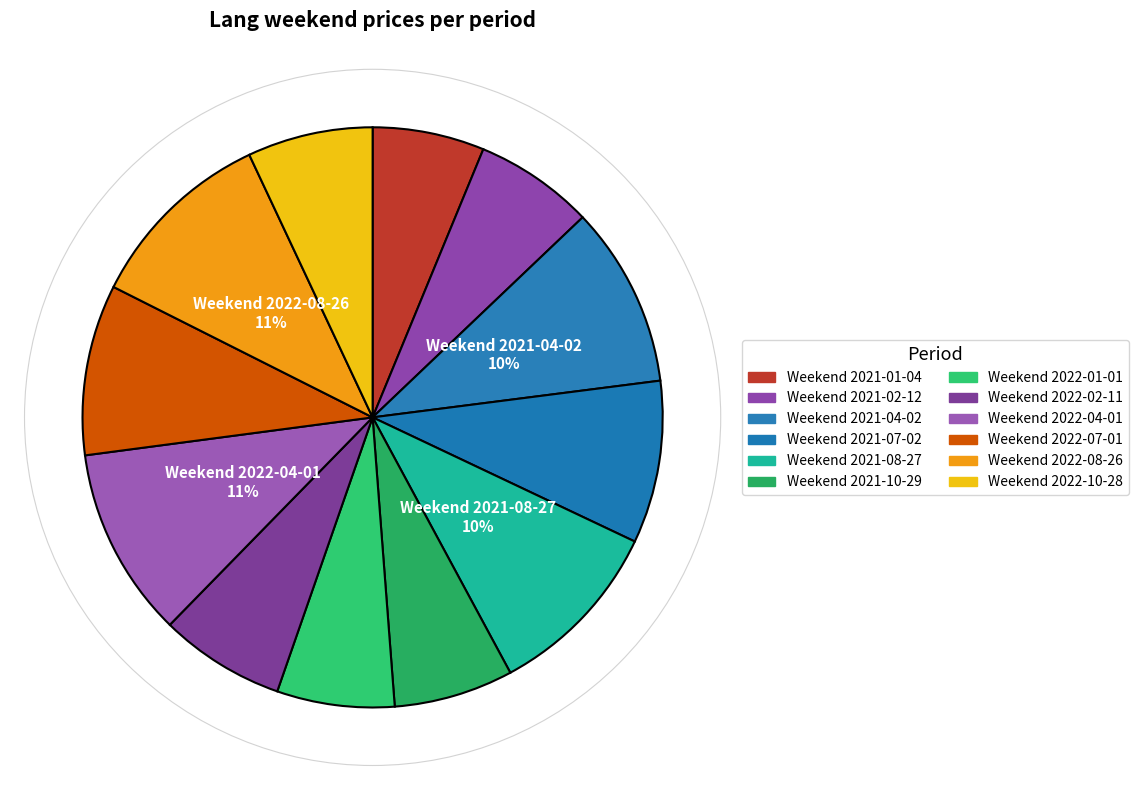

How much of the chart is everything except Weekend 2022-01-01?

93.5%